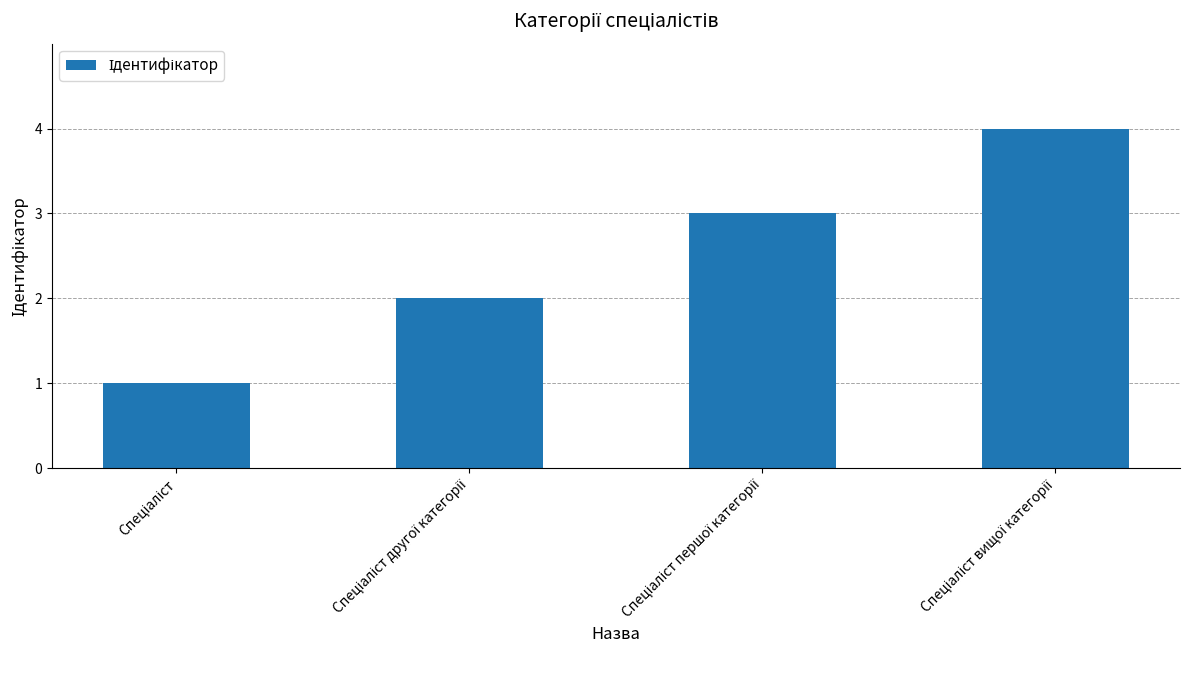

Are the bars grouped side by side (vs. stacked)?

No